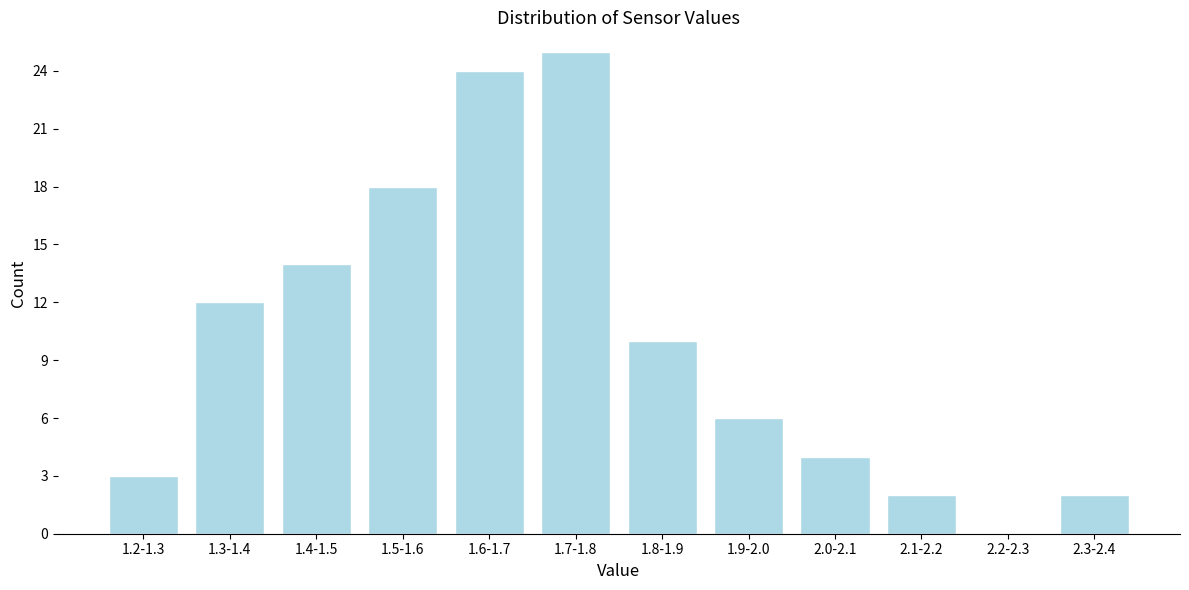

Reading left to right, transcribe all the data shown in this chart.

1.2-1.3=3	1.3-1.4=12	1.4-1.5=14	1.5-1.6=18	1.6-1.7=24	1.7-1.8=25	1.8-1.9=10	1.9-2.0=6	2.0-2.1=4	2.1-2.2=2	2.2-2.3=0	2.3-2.4=2